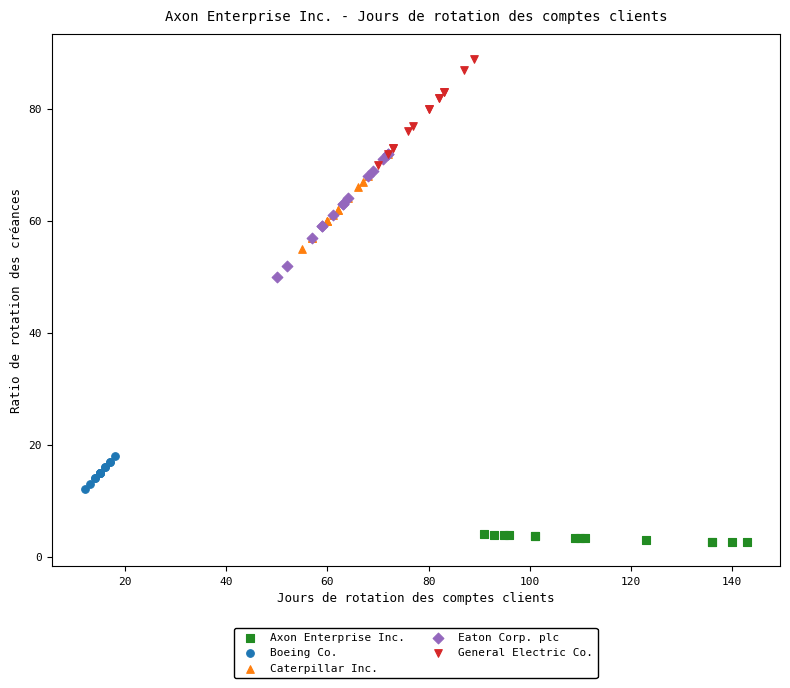

What are all the series names shown in the legend?

Axon Enterprise Inc., Boeing Co., Caterpillar Inc., Eaton Corp. plc, General Electric Co.